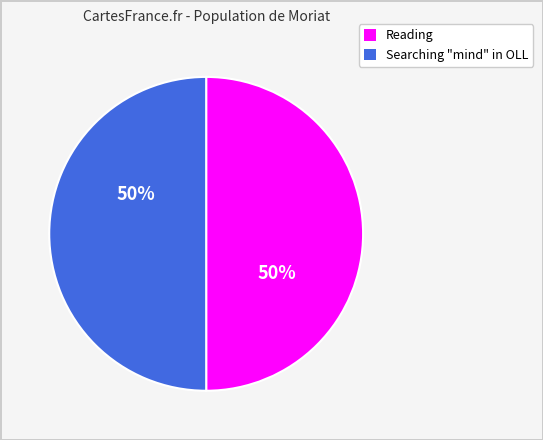

How many slices are in this pie chart?

2